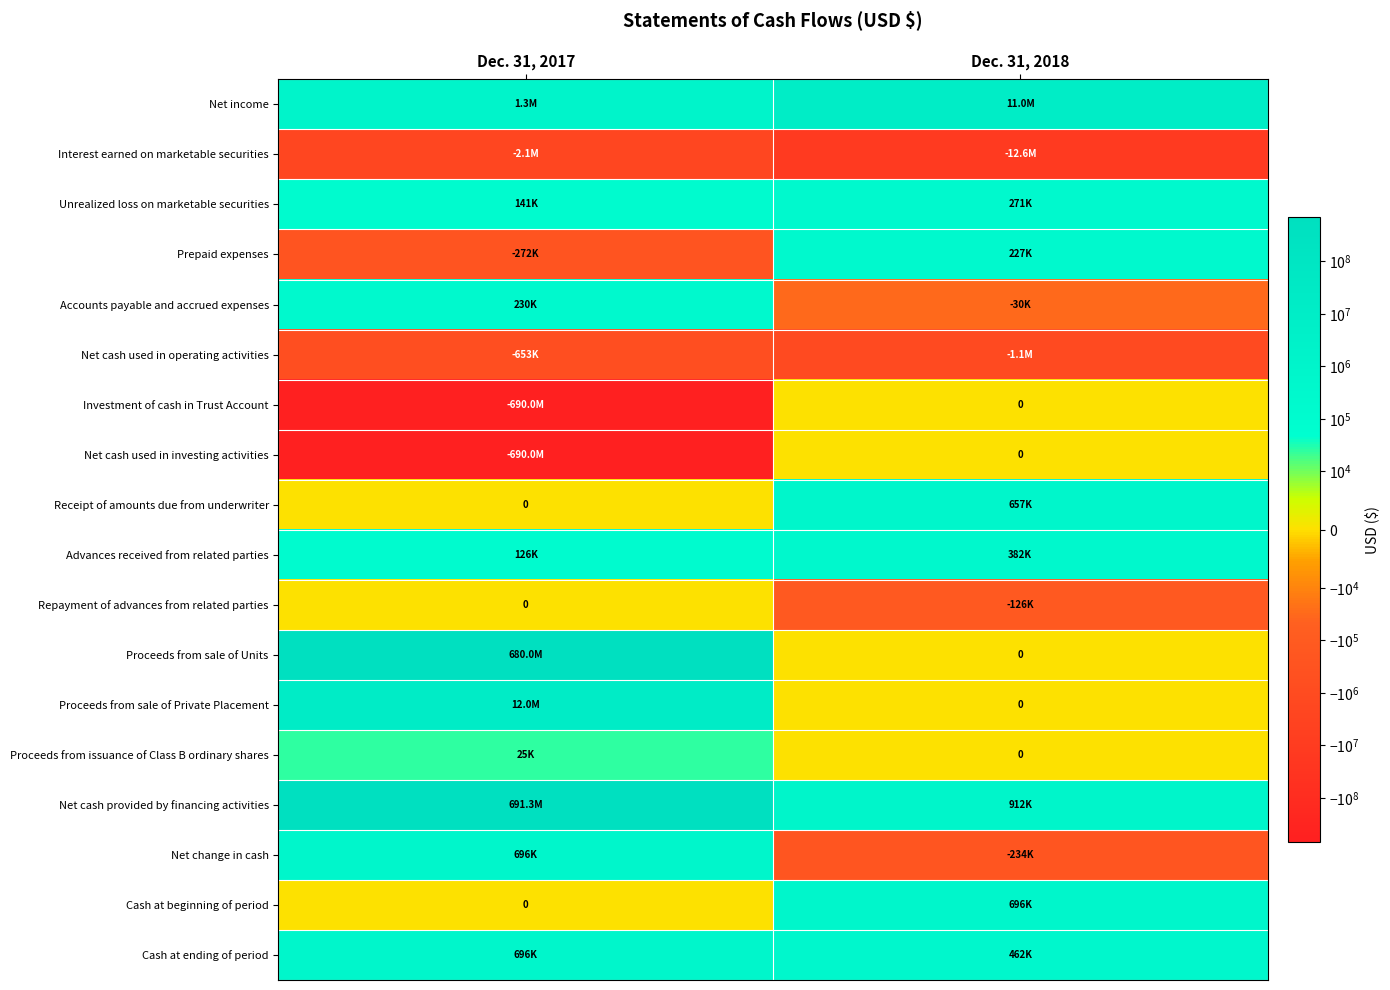

Rank the series at Dec. 31, 2018 from highest to lowest value.

Net income, Net cash provided by financing activities, Cash at beginning of period, Receipt of amounts due from underwriter, Cash at ending of period, Advances received from related parties, Unrealized loss on marketable securities, Prepaid expenses, Investment of cash in Trust Account, Net cash used in investing activities, Proceeds from sale of Units, Proceeds from sale of Private Placement, Proceeds from issuance of Class B ordinary shares, Accounts payable and accrued expenses, Repayment of advances from related parties, Net change in cash, Net cash used in operating activities, Interest earned on marketable securities